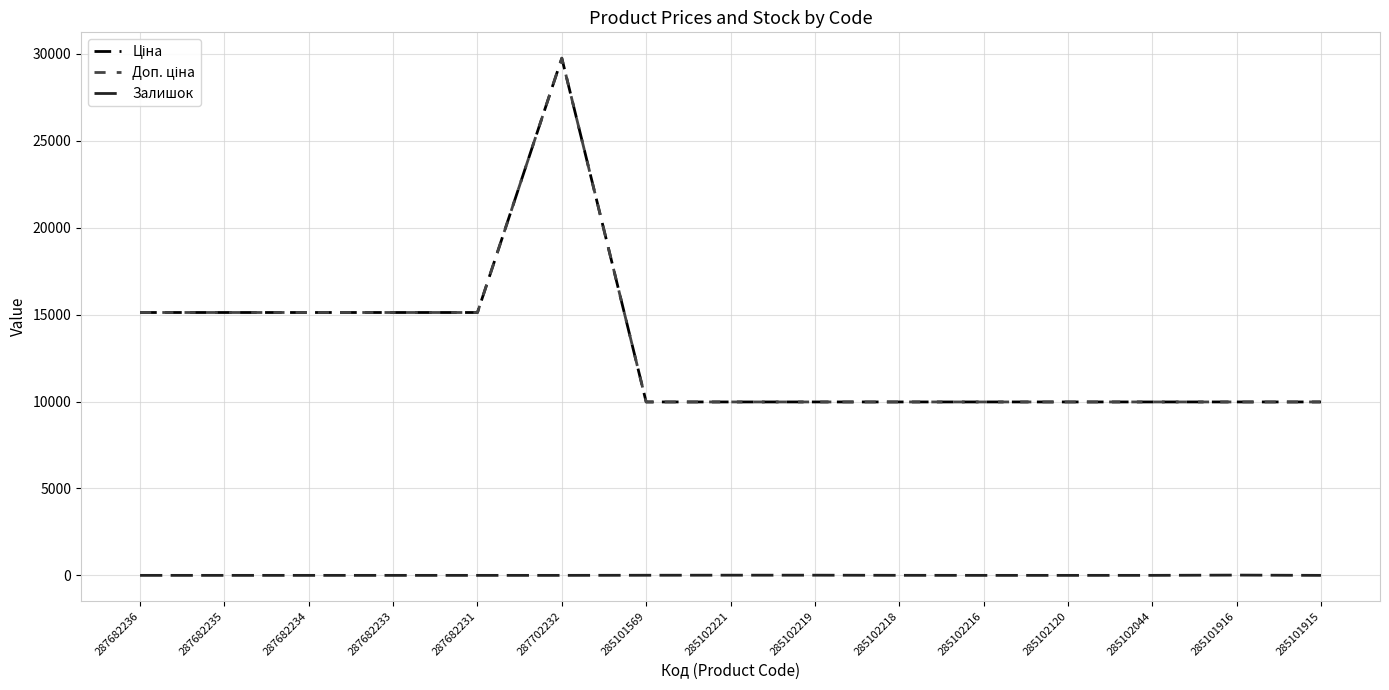

Reading left to right, what are all the values shown in this chart?

Ціна: 15120.0	15120.0	15120.0	15120.0	15120.0	29747.2	9975.0	9975.0	9975.0	9975.0	9975.0	9975.0	9975.0	9975.0	9975.0
Доп. ціна: 15120.0	15120.0	15120.0	15120.0	15120.0	29747.2	9975.0	9975.0	9975.0	9975.0	9975.0	9975.0	9975.0	9975.0	9975.0
Залишок: 0.0	0.0	0.0	0.0	0.0	0.0	7.0	11.0	11.0	3.0	0.0	0.0	1.0	16.0	0.0